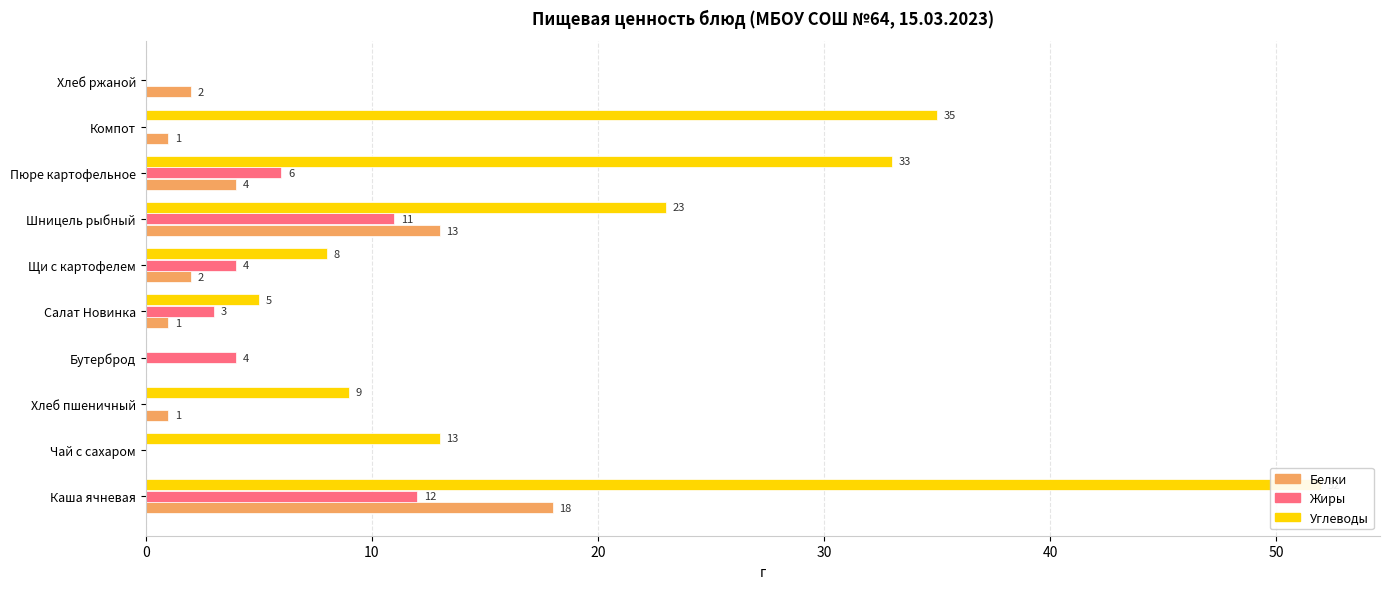

Rank the series by their maximum value, from lowest to highest.

Жиры, Белки, Углеводы